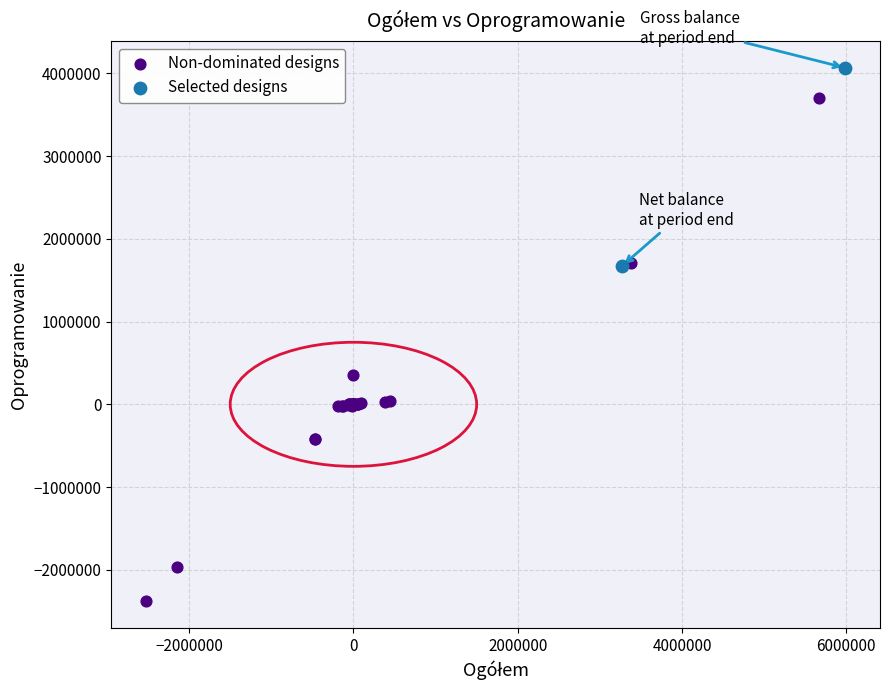

Which series contains the highest Y value?

Selected designs